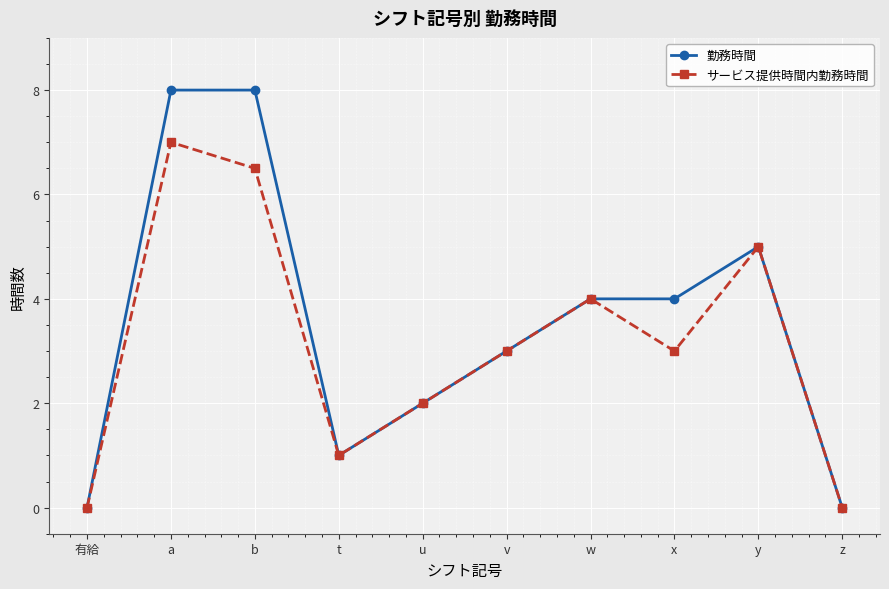

What is the approximate value of サービス提供時間内勤務時間 at t?

1.0